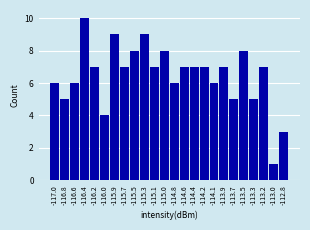

Reading left to right, extract all data points from this chart.

6	5	6	10	7	4	9	7	8	9	7	8	6	7	7	7	6	7	5	8	5	7	1	3